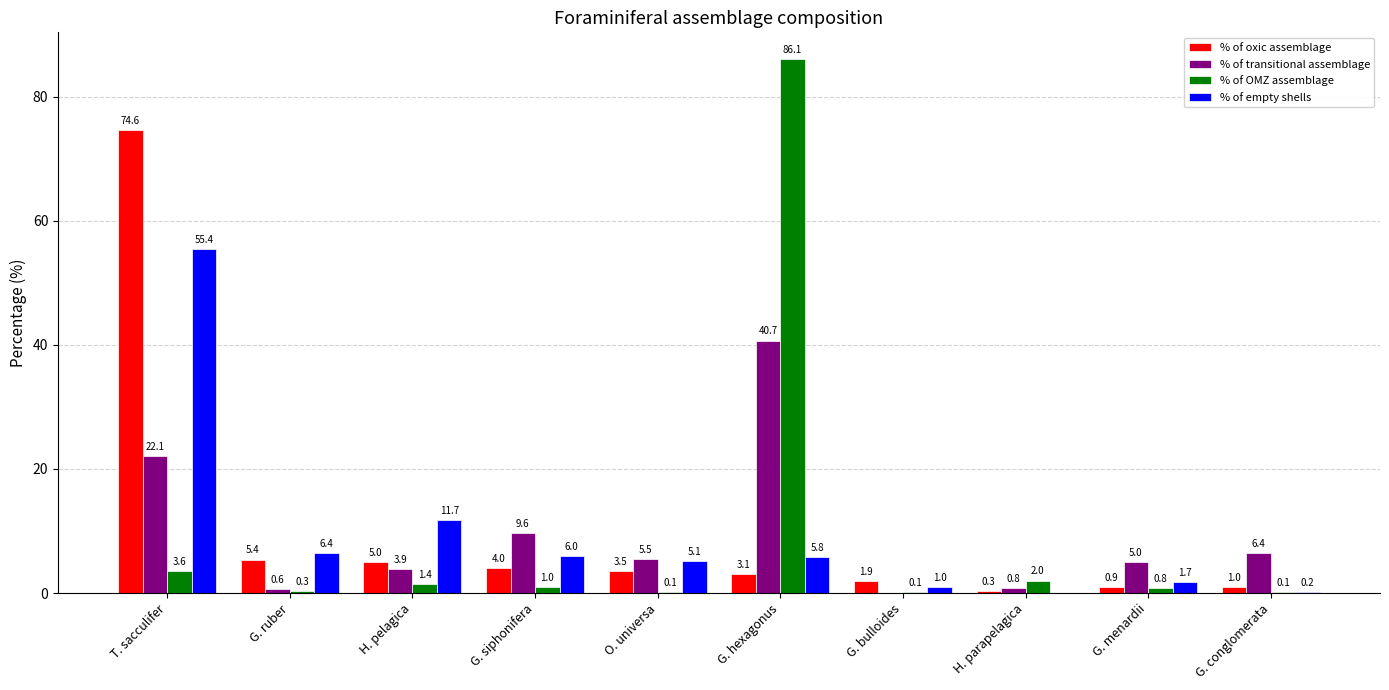

Between G. siphonifera and G. hexagonus, which series saw the biggest shift?

% of OMZ assemblage